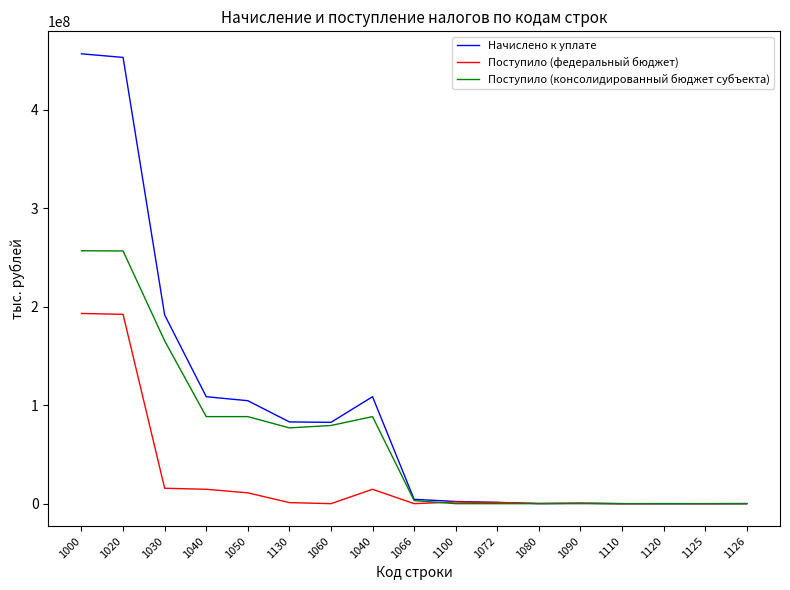

Which series changed the most between 1040 and 1110?

Начислено к уплате